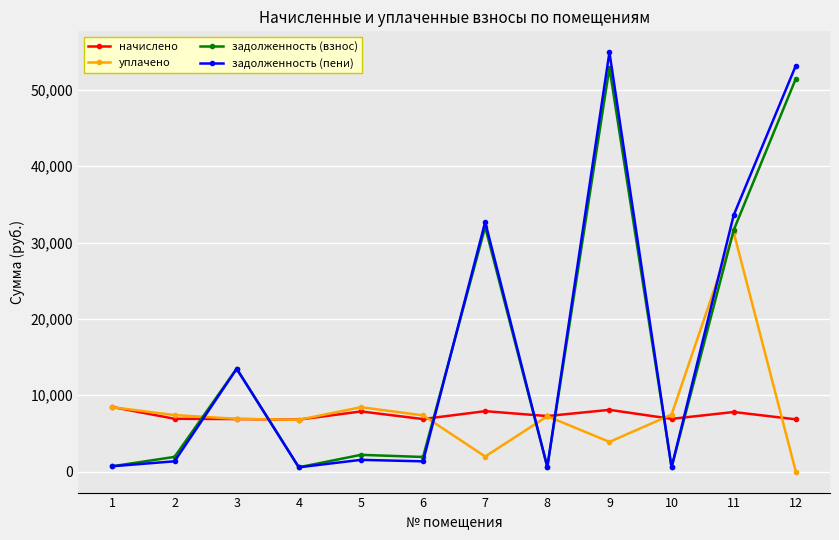

Read the уплачено value at 11.

31329.2